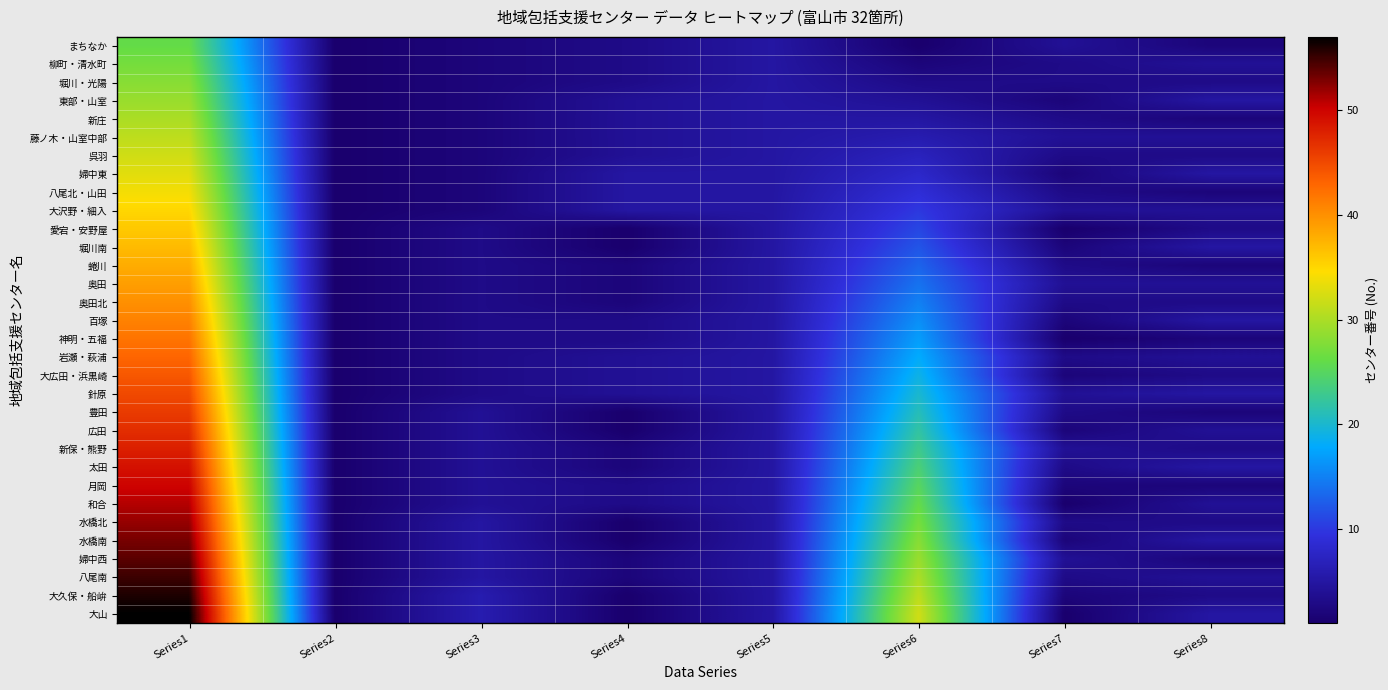

List the series in order of their peak value, lowest first.

まちなか, 柳町・清水町, 堀川・光陽, 東部・山室, 新庄, 藤ノ木・山室中部, 呉羽, 婦中東, 八尾北・山田, 大沢野・細入, 愛宕・安野屋, 堀川南, 蜷川, 奥田, 奥田北, 百塚, 神明・五福, 岩瀬・萩浦, 大広田・浜黒崎, 針原, 豊田, 広田, 新保・熊野, 太田, 月岡, 和合, 水橋北, 水橋南, 婦中西, 八尾南, 大久保・船峅, 大山